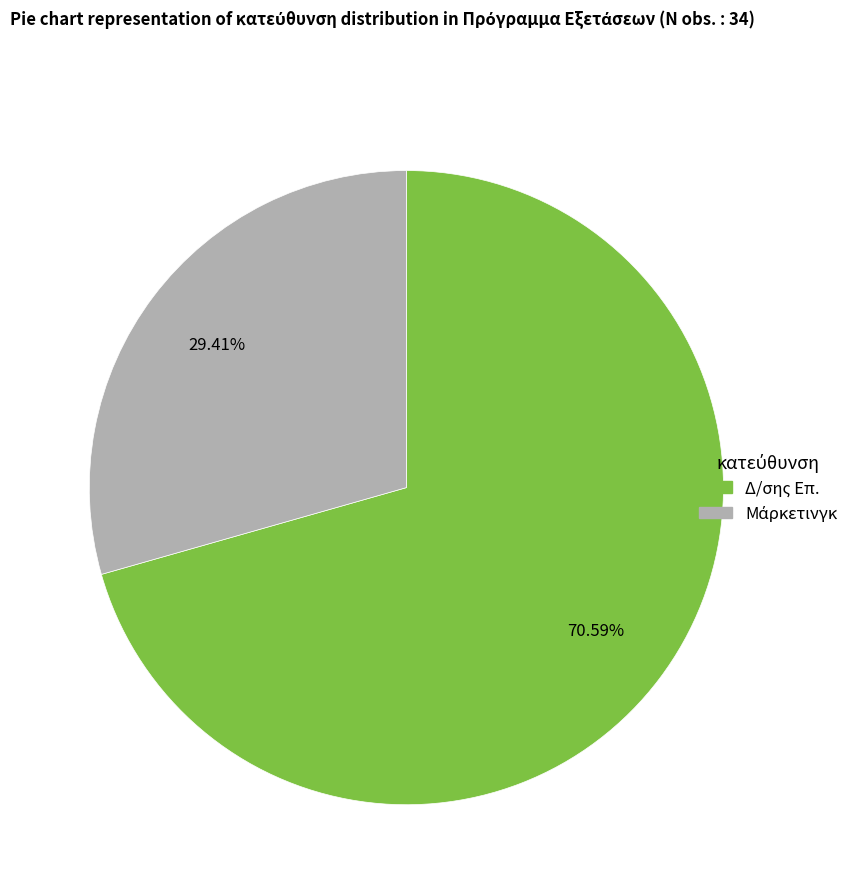

Which slice represents more than half of the pie?

Δ/σης Επ.